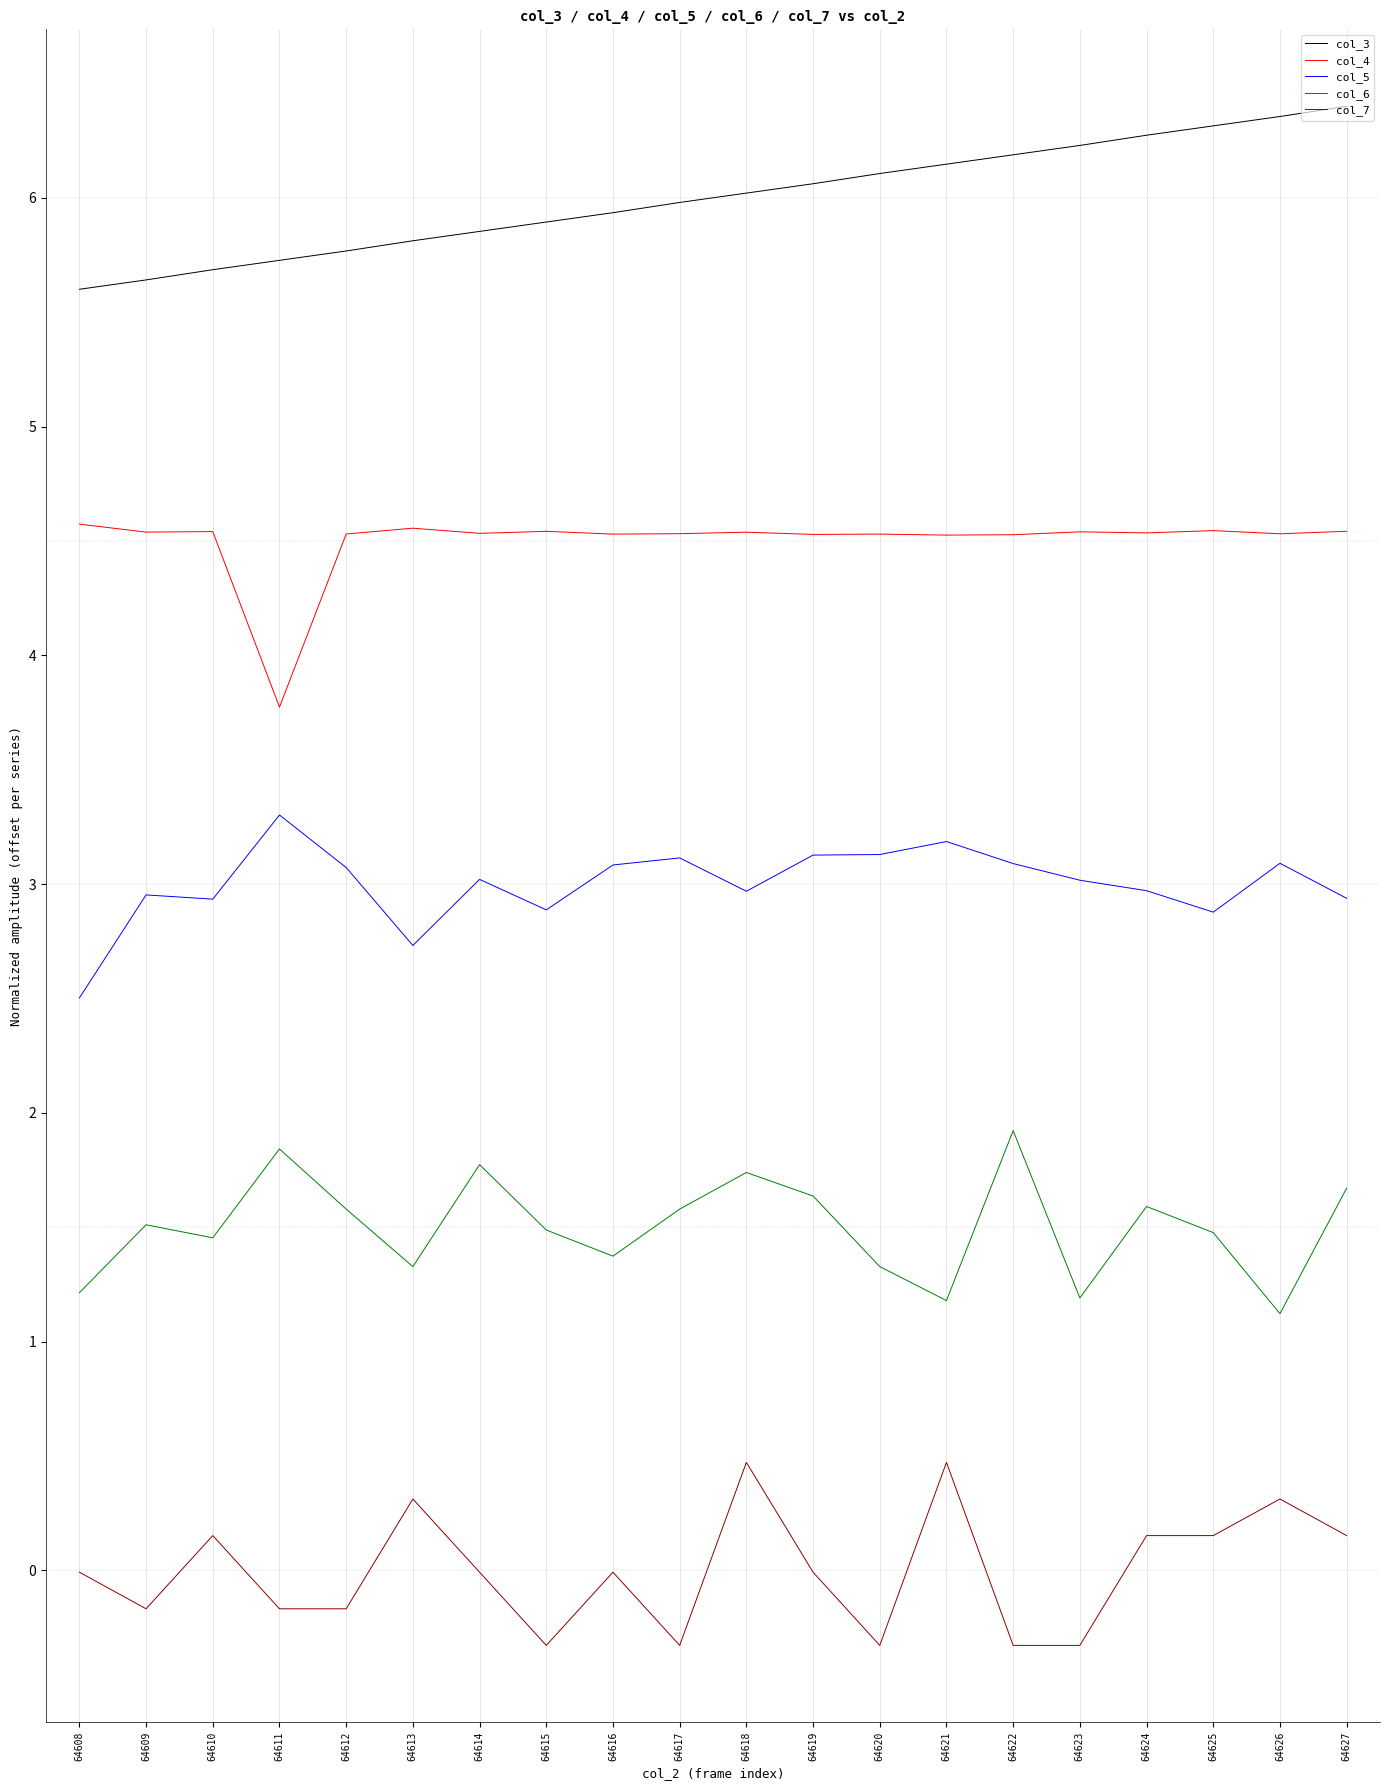

At which label is col_5 closest to 2?

64608